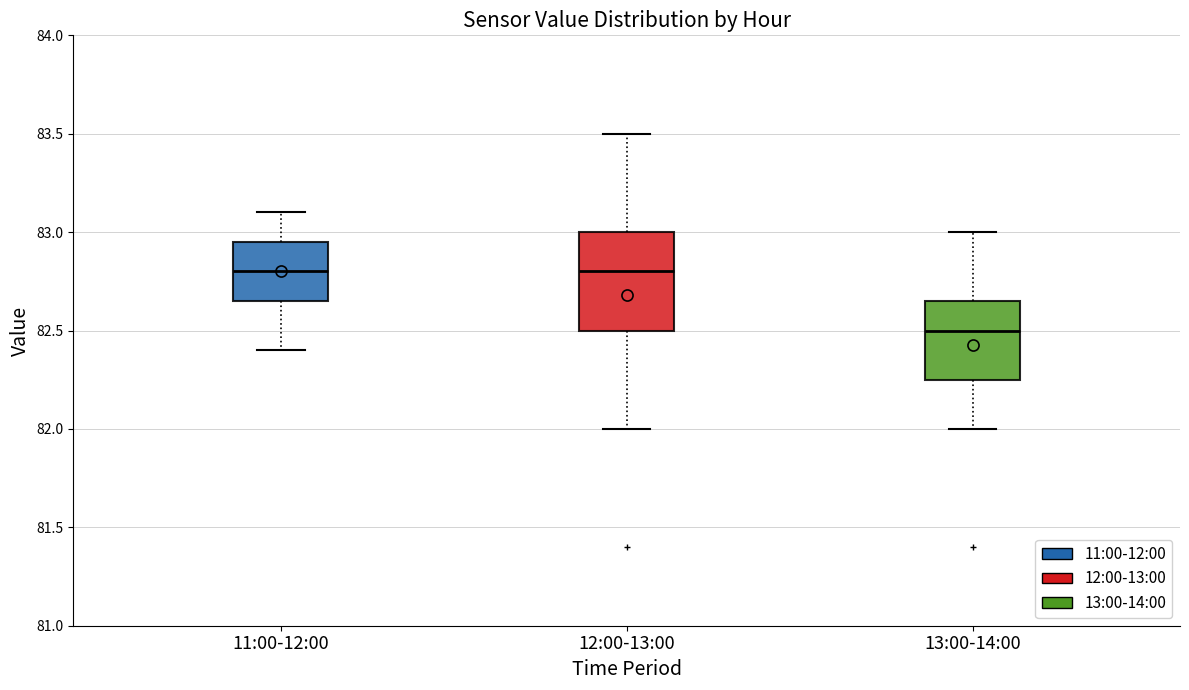

Where is the lower edge of the box for 13:00-14:00 on the y-axis? The values are not printed on the chart, so give them approximately, as read against the axis.

82.25